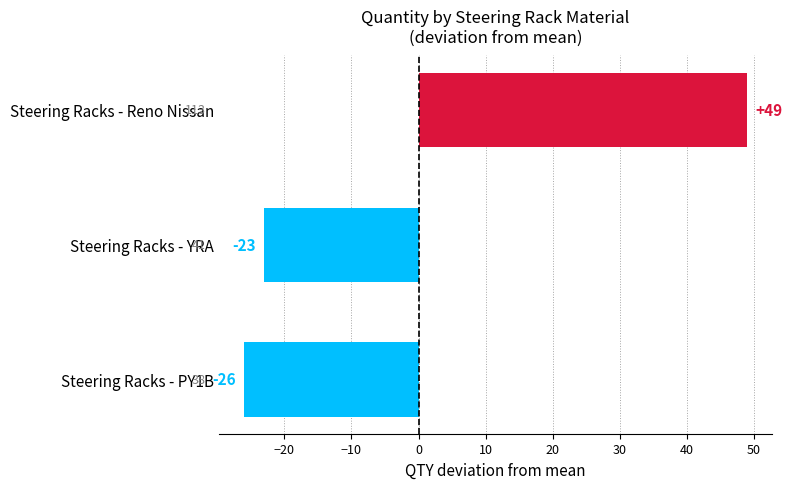

At which label is the value closest to 11?

Steering Racks - YRA